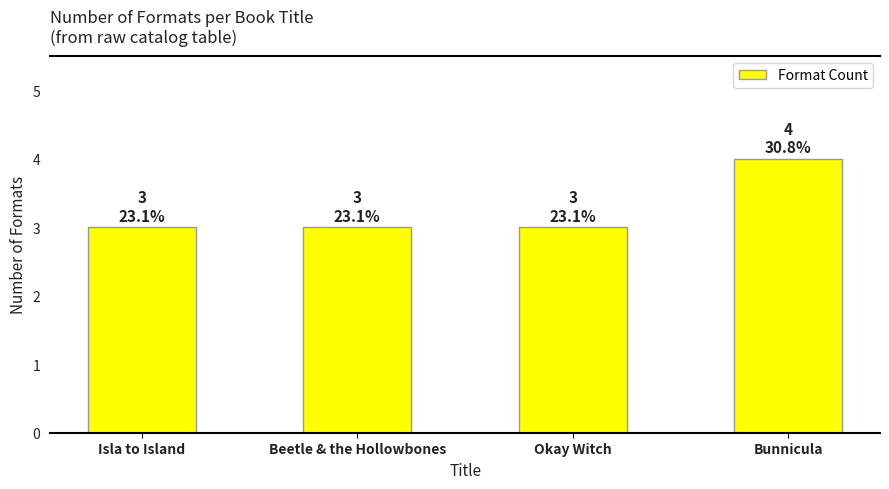

Count the values in the range 3 to 4.

4